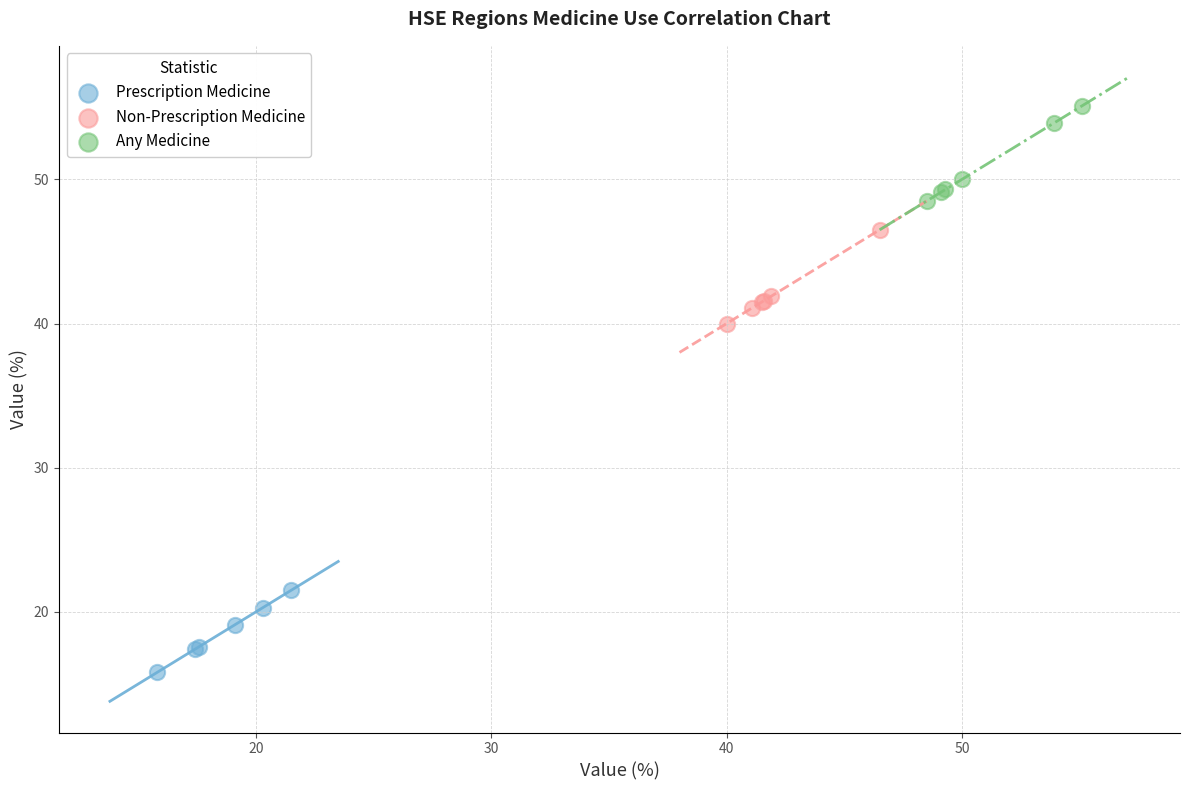

What are all the series names shown in the legend?

Prescription Medicine, Non-Prescription Medicine, Any Medicine